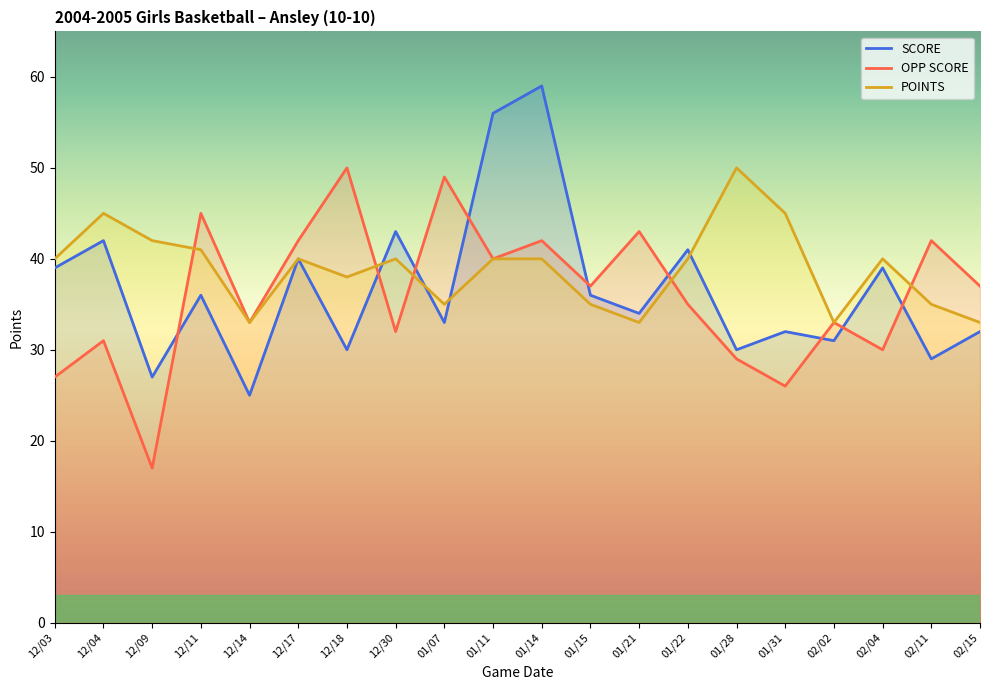

What is the sum of all OPP SCORE values?

720